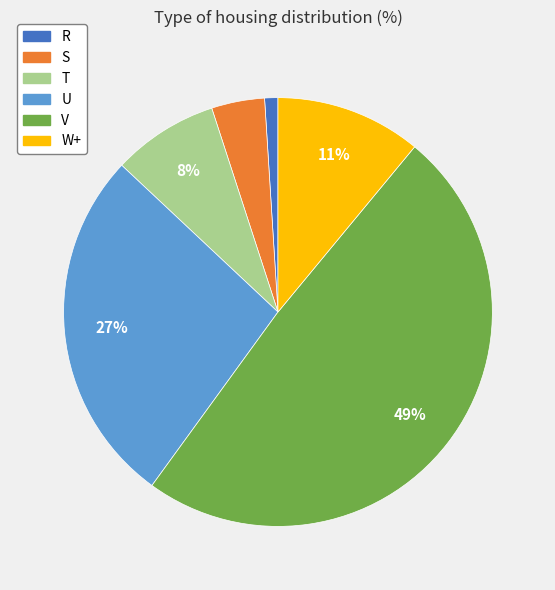

Rank the categories by value from lowest to highest.

R, S, T, W+, U, V